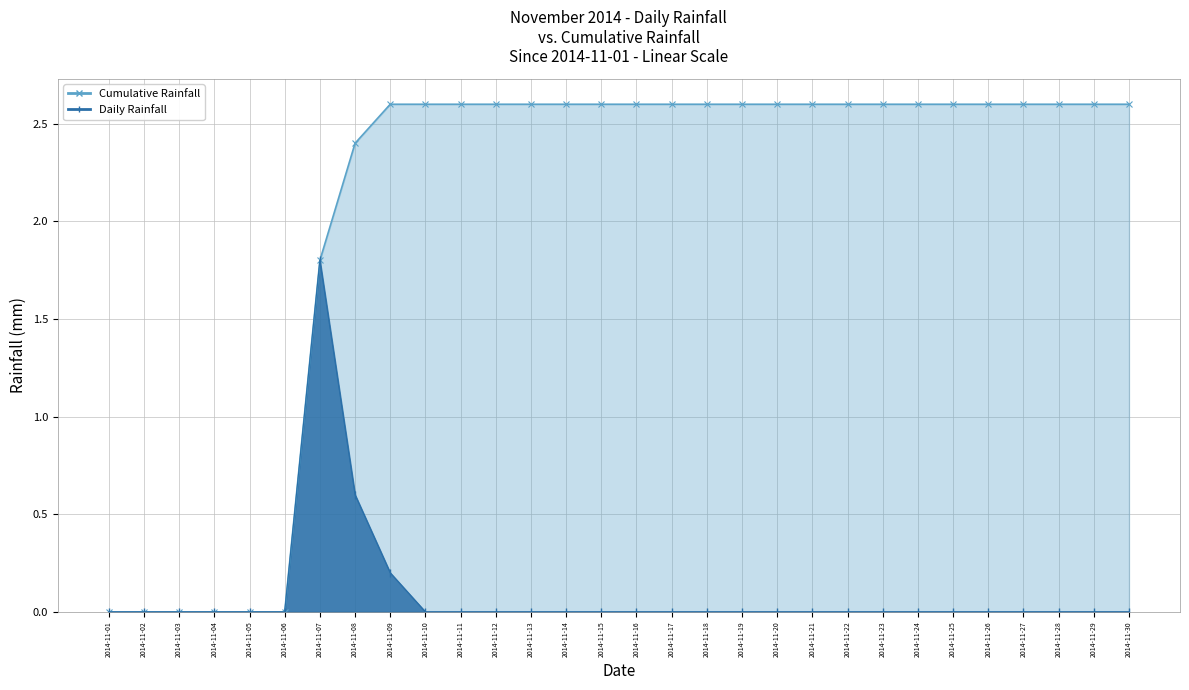

Reading left to right, what are all the values shown in this chart?

0.0	0.0	0.0	0.0	0.0	0.0	1.8	0.6	0.2	0.0	0.0	0.0	0.0	0.0	0.0	0.0	0.0	0.0	0.0	0.0	0.0	0.0	0.0	0.0	0.0	0.0	0.0	0.0	0.0	0.0